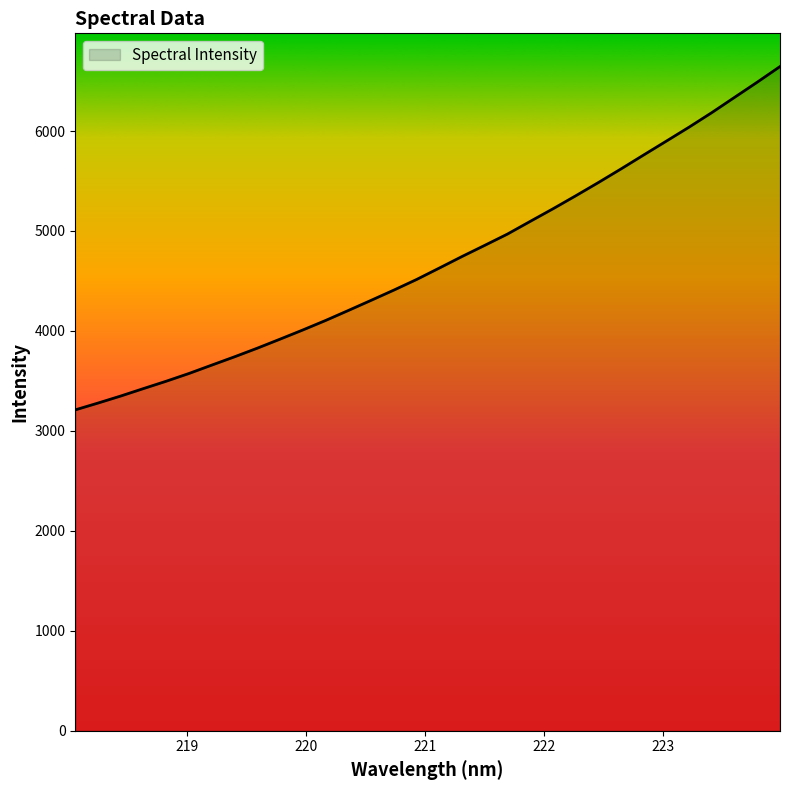

What is the maximum value shown in the chart?

6644.9